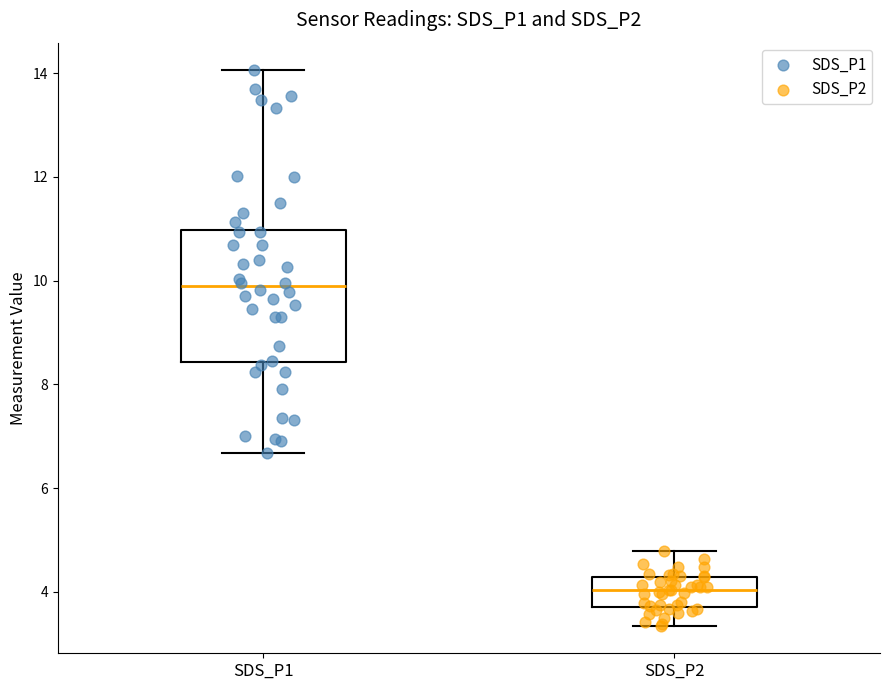

Reading left to right, transcribe this box plot: for each box, give where its median line is, the range the box spans, and where its two whiskers end, as read against the y-axis. The values are not printed on the chart, so give them approximately, as read against the axis.

SDS_P1: median 9.8, box 8.4 to 11.0, whiskers 6.6 to 14.0
SDS_P2: median 4.0, box 3.8 to 4.2, whiskers 3.4 to 4.8